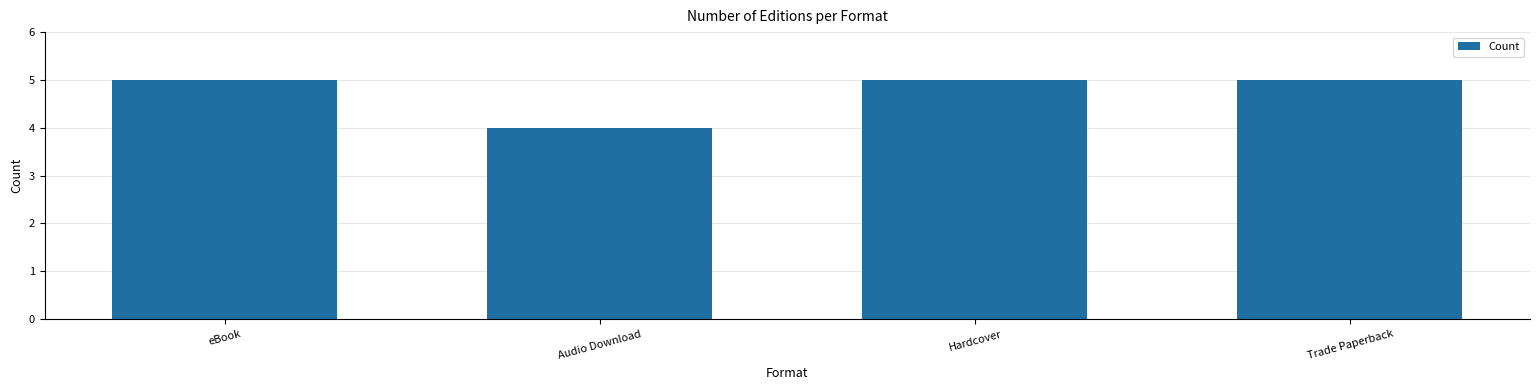

Which label corresponds to the smallest value in the chart?

Audio Download